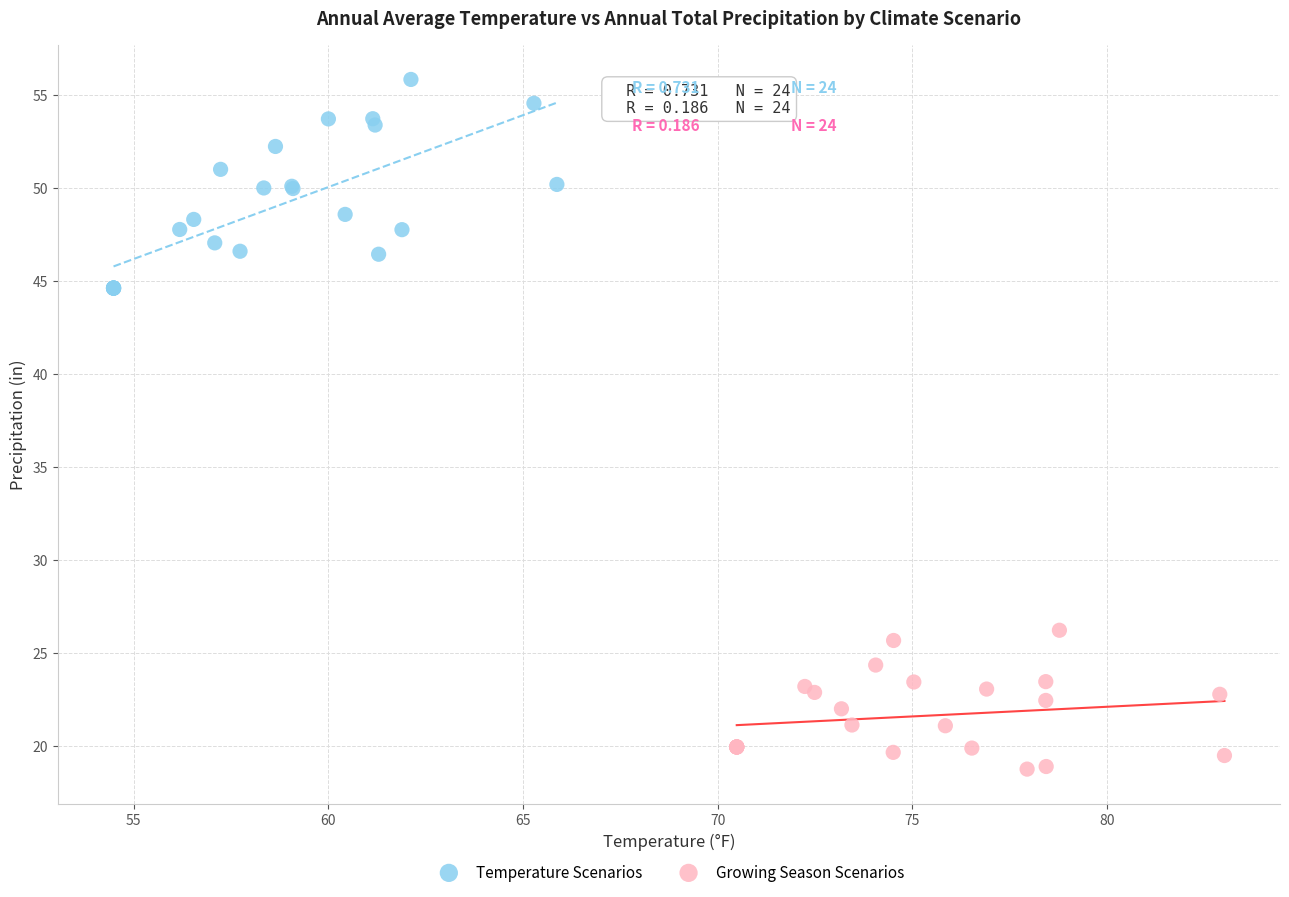

Which series has the widest spread of Y values?

Temperature Scenarios